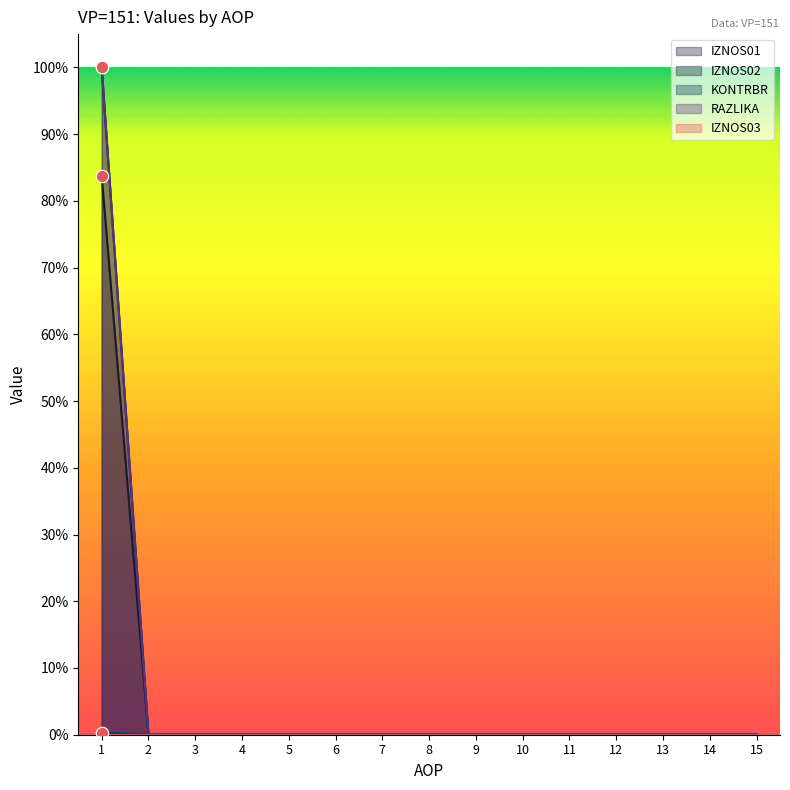

Which series contains the lowest Y value?

IZNOS01